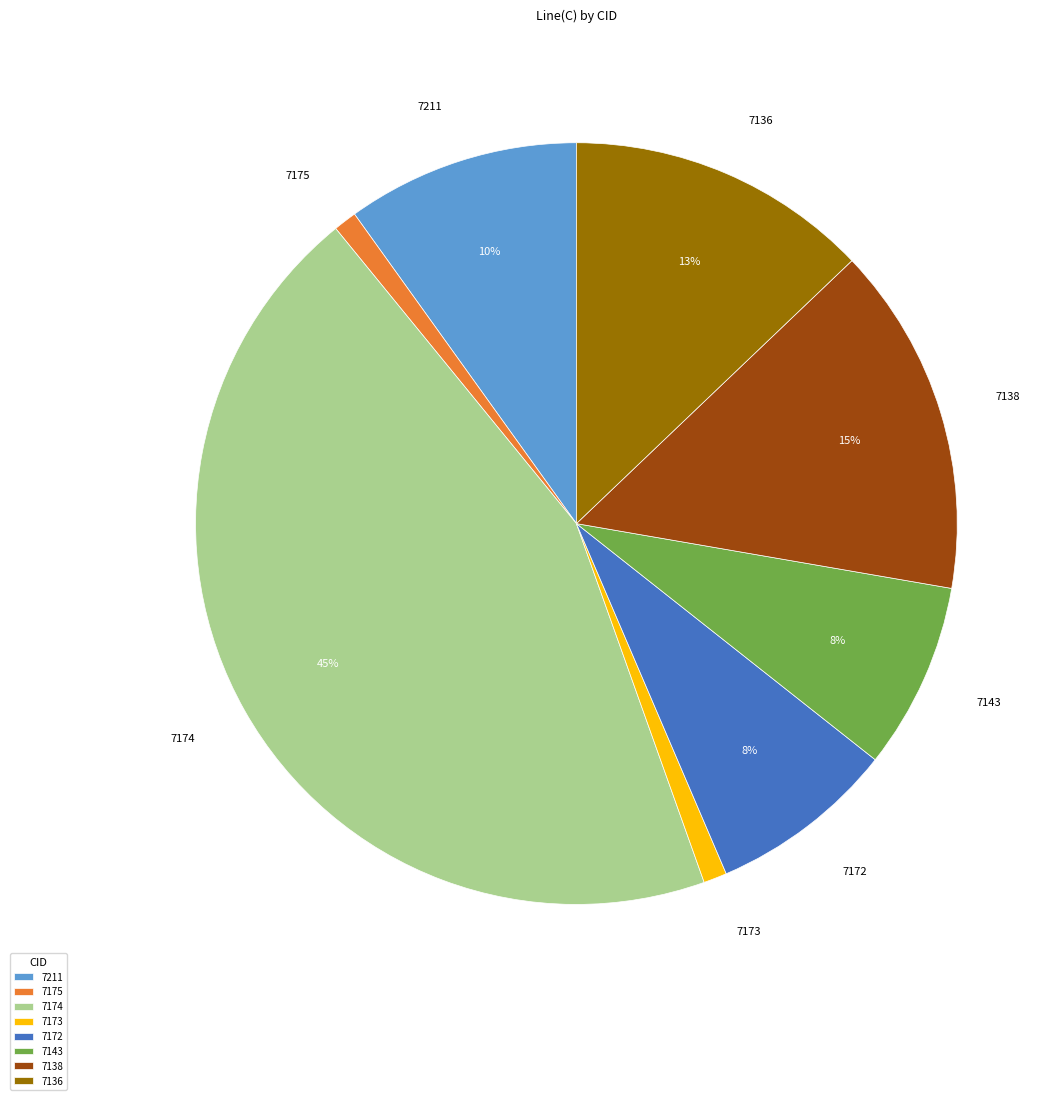

Which category has the biggest portion of the pie?

7174